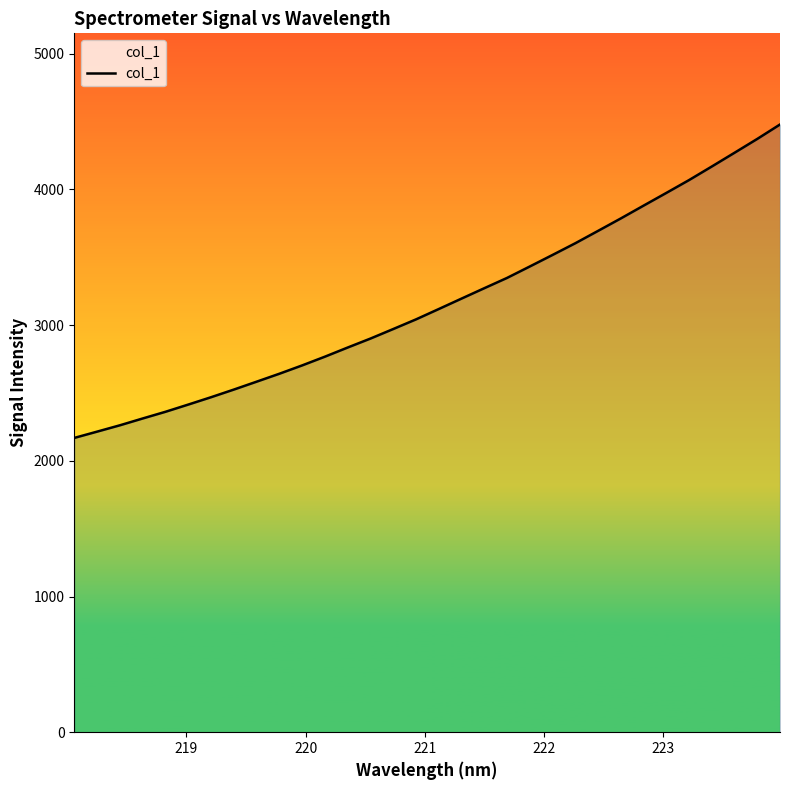

What is the smallest value displayed?

2168.6